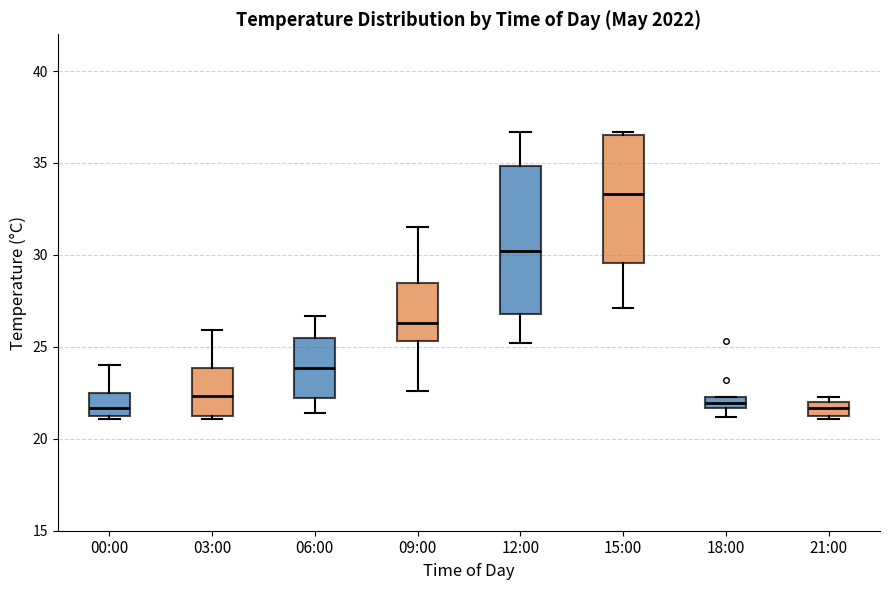

Comparing the boxes themselves (not the whiskers), which one is the tallest?

12:00